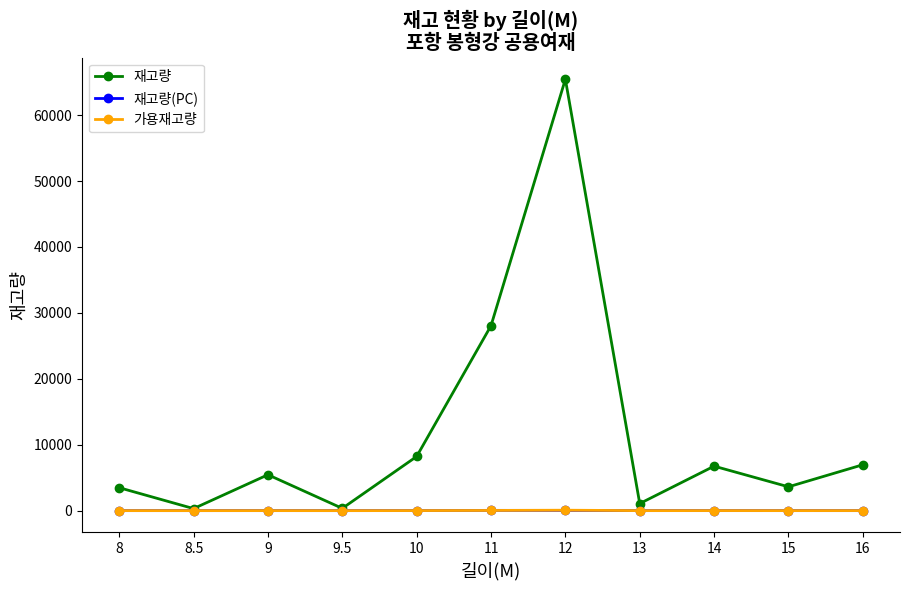

Which series has the largest total across all categories?

재고량